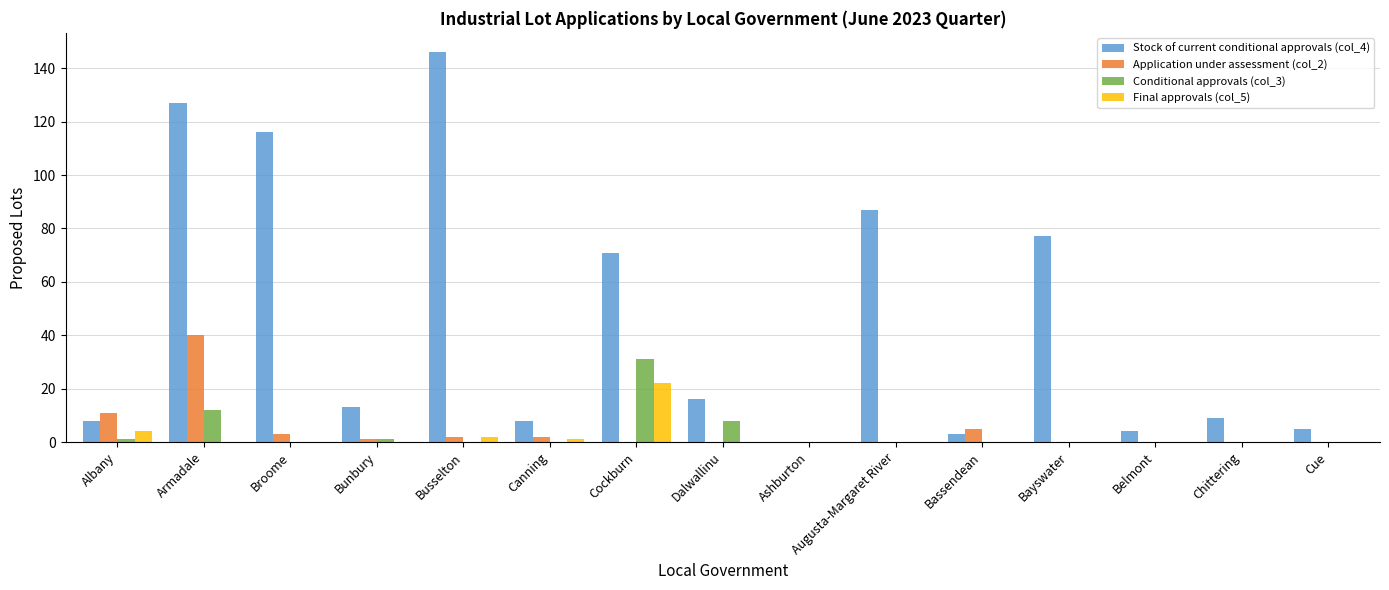

What is the sum of all Final approvals (col_5) values?

29